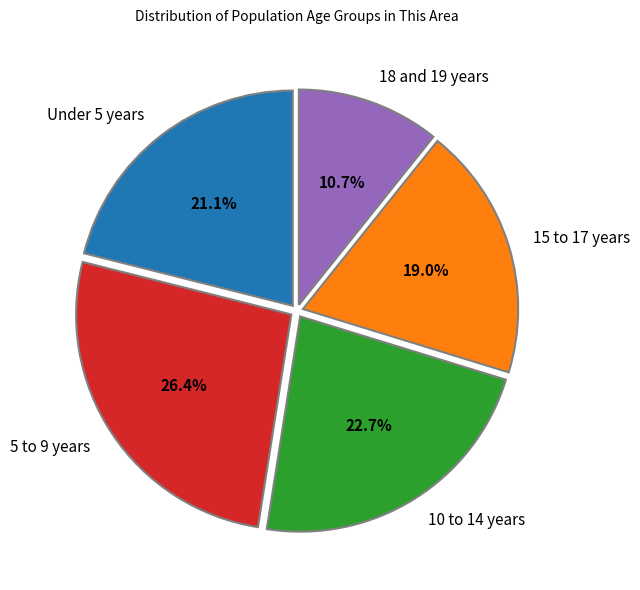

Which has a higher value, 5 to 9 years or 10 to 14 years?

5 to 9 years